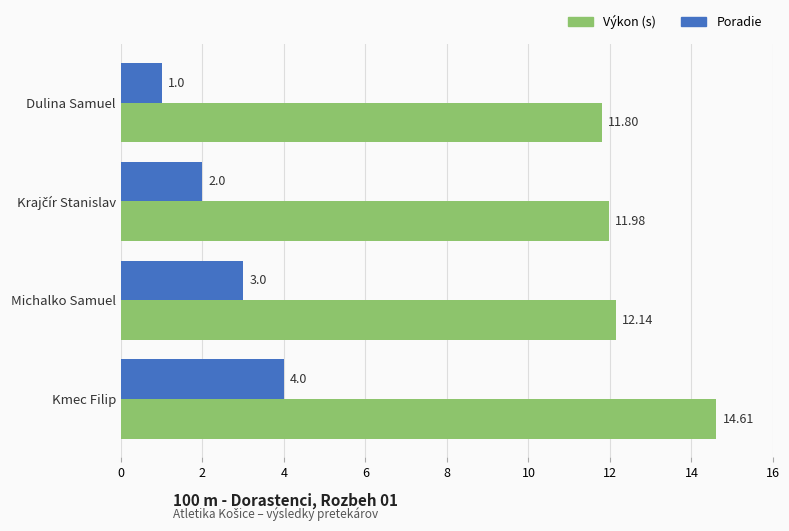

Which label corresponds to the smallest value in the chart?

Dulina Samuel